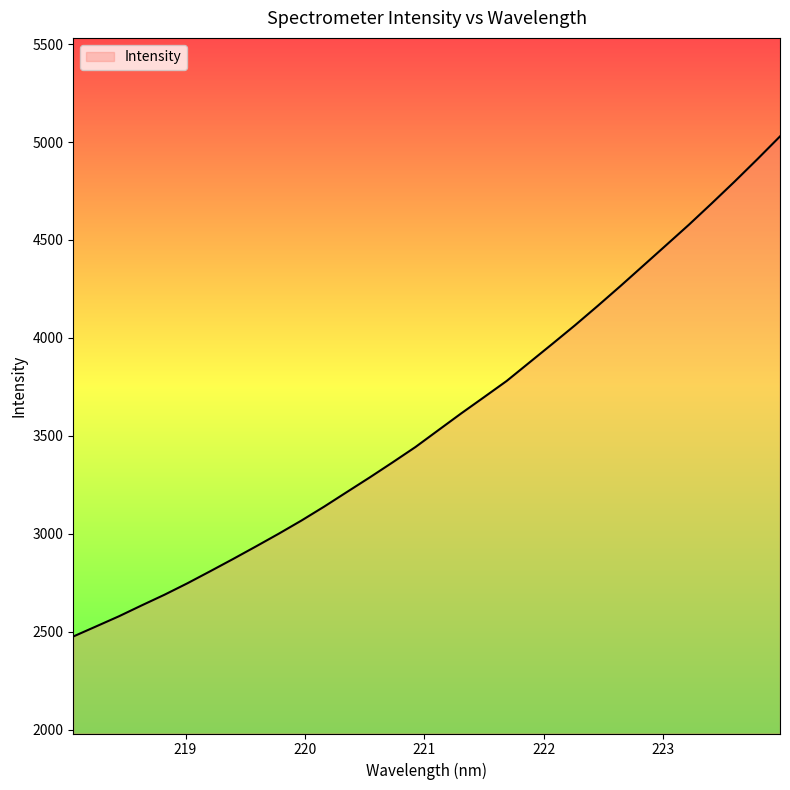

What is the difference between the maximum and minimum values?

2552.9